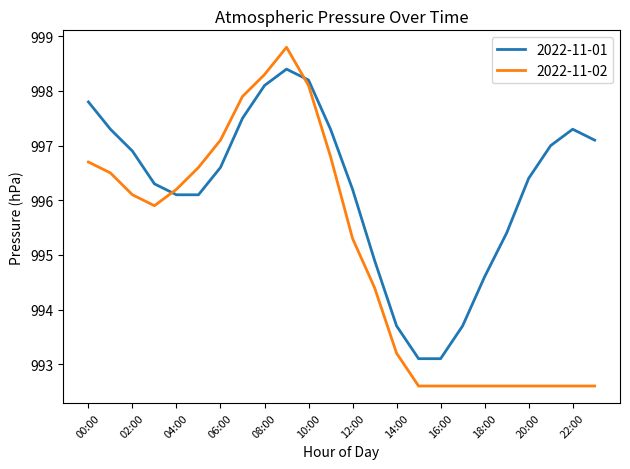

True or false: 2022-11-01 and 2022-11-02 intersect in this chart.

True